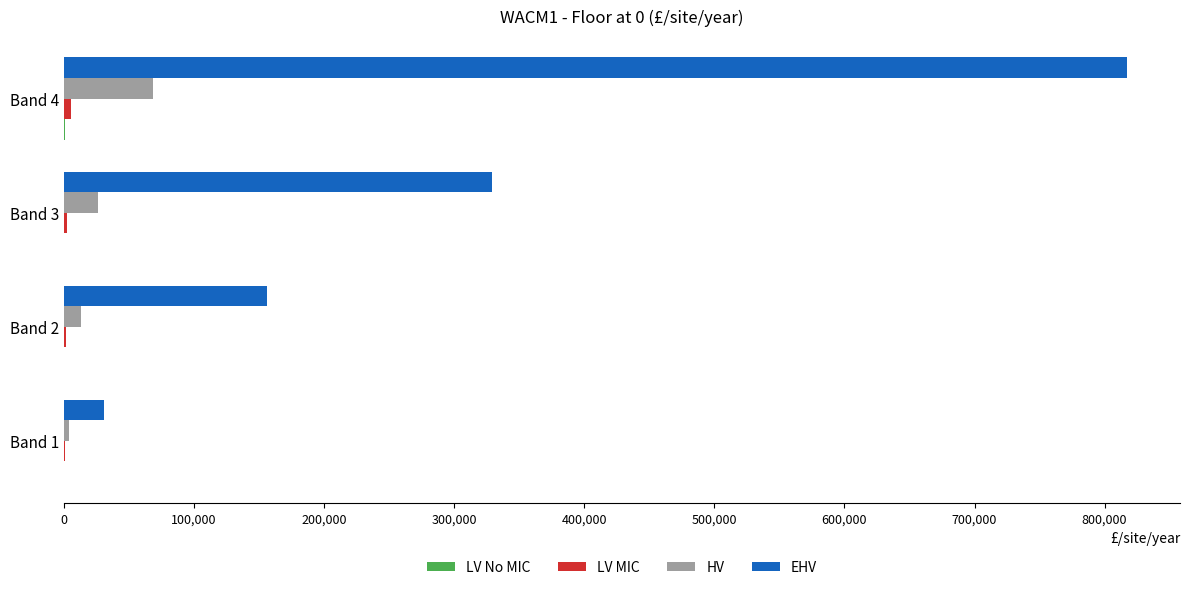

The value of EHV at Band 1 is 30398. True or false?

True